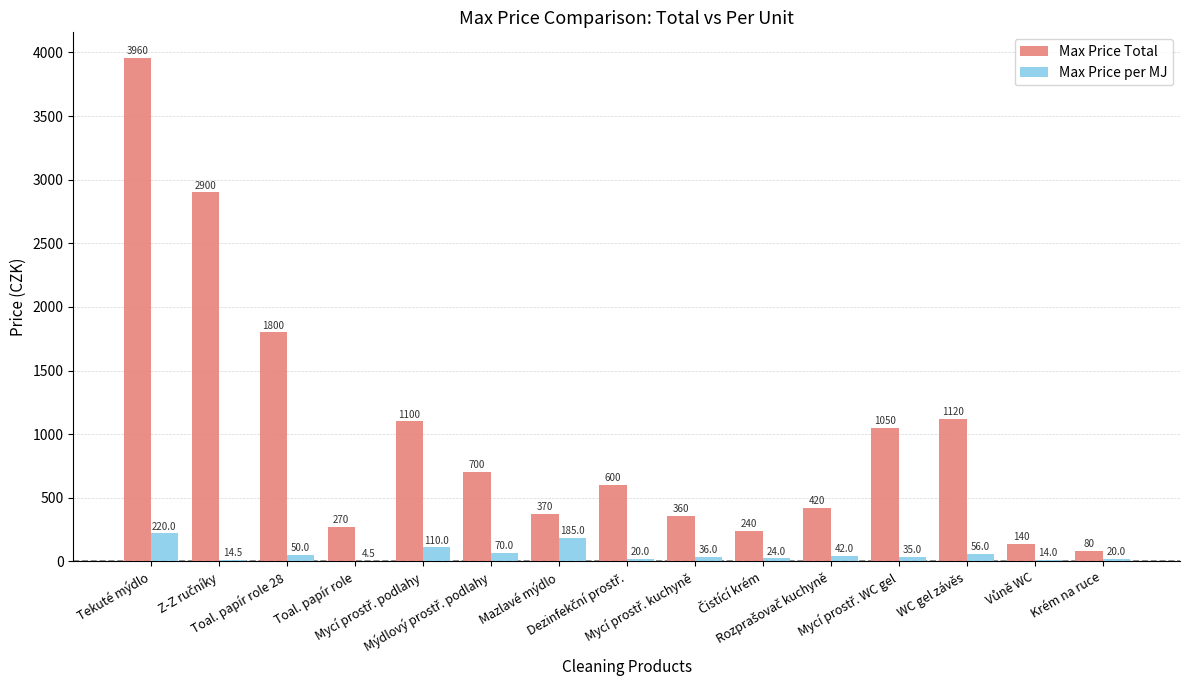

What are all the series names shown in the legend?

Max Price Total, Max Price per MJ